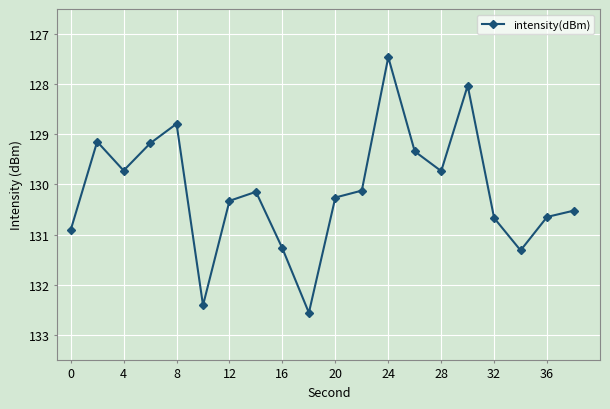

Does the chart have visible grid lines?

Yes